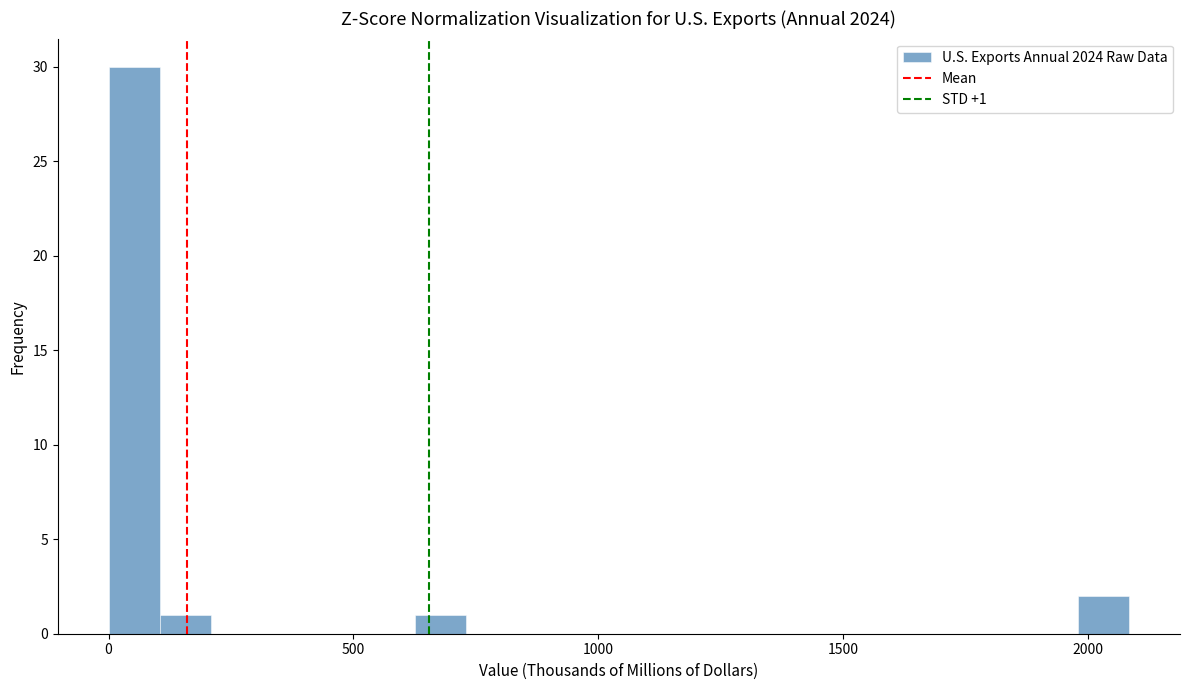

Read against the x-axis, roughly where is the centre of the tallest bar?

50